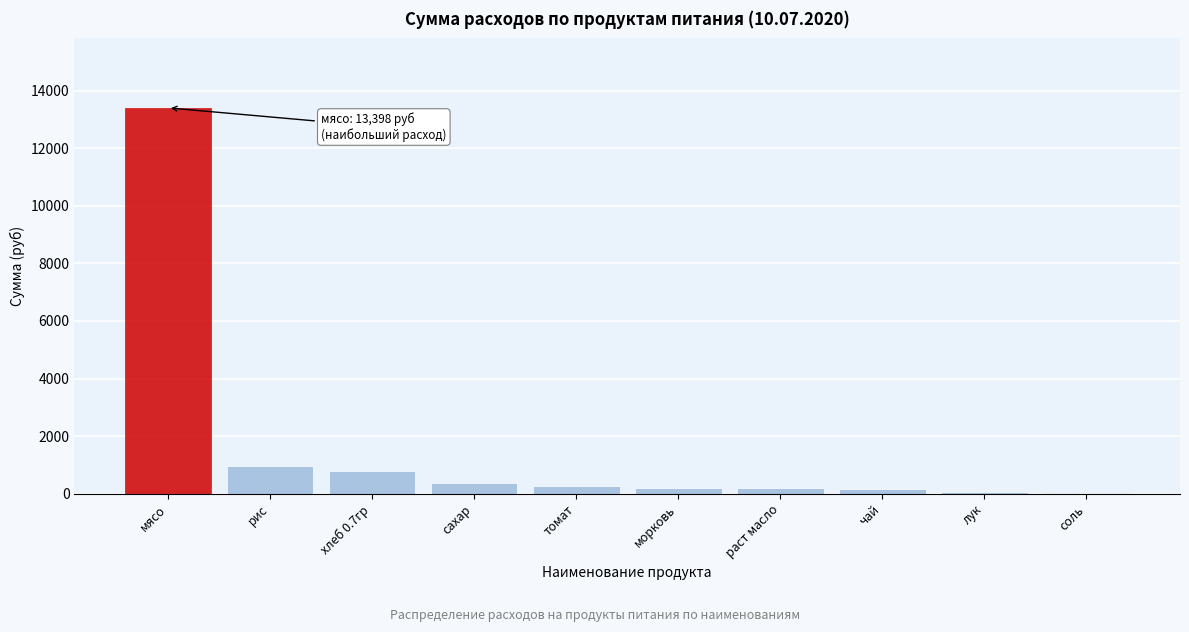

Which label corresponds to the largest value in the chart?

мясо